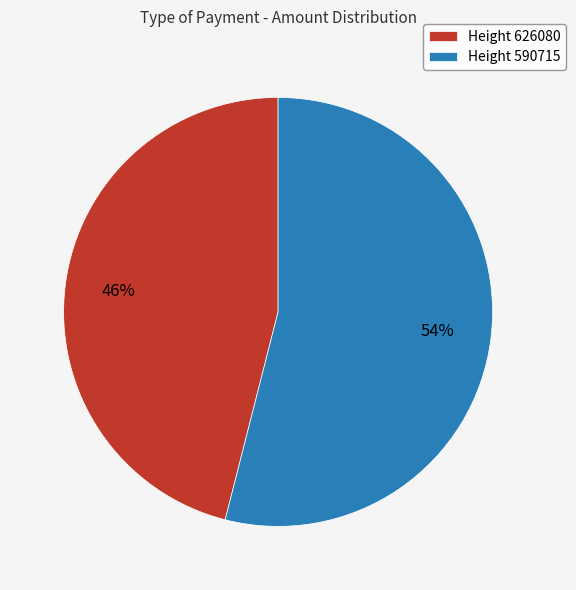

How many segments does this pie chart have?

2